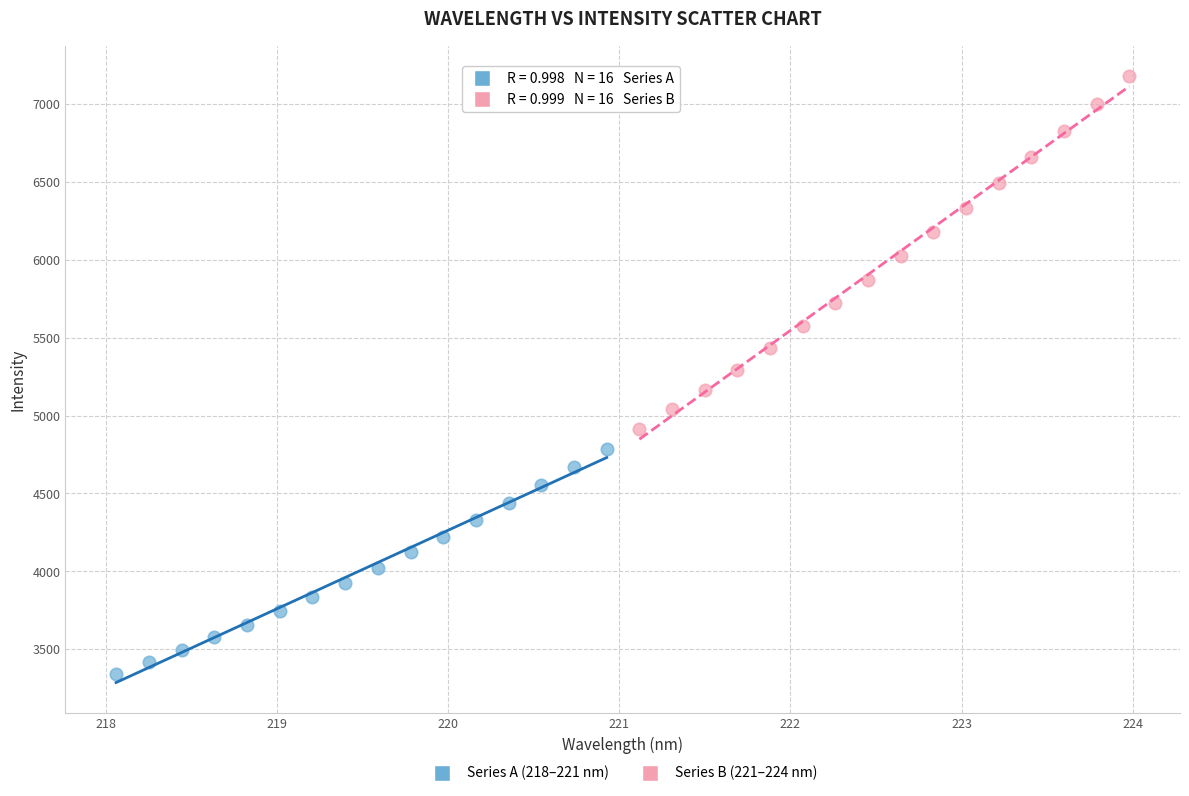

Which series has the widest spread of Y values?

Series B (221–224 nm)